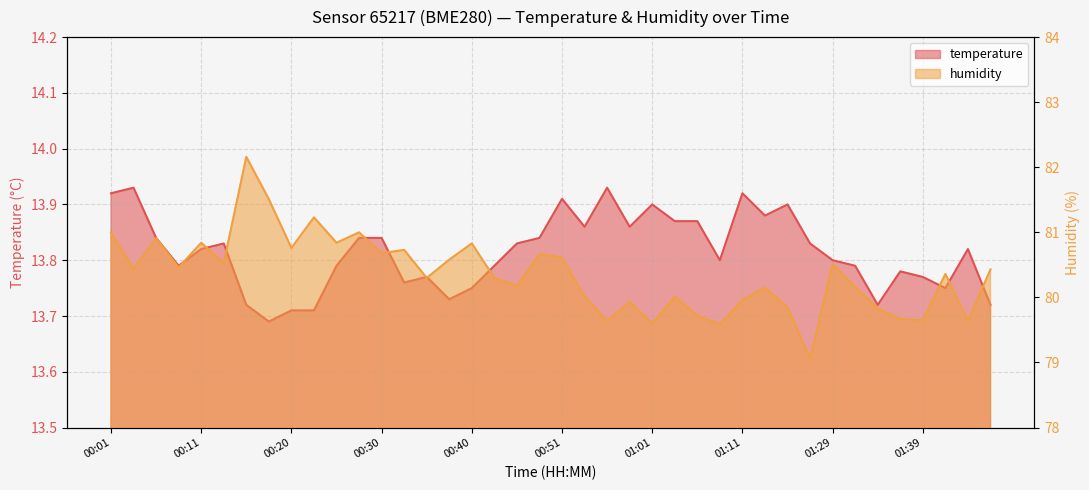

What is the greatest value displayed?

82.2